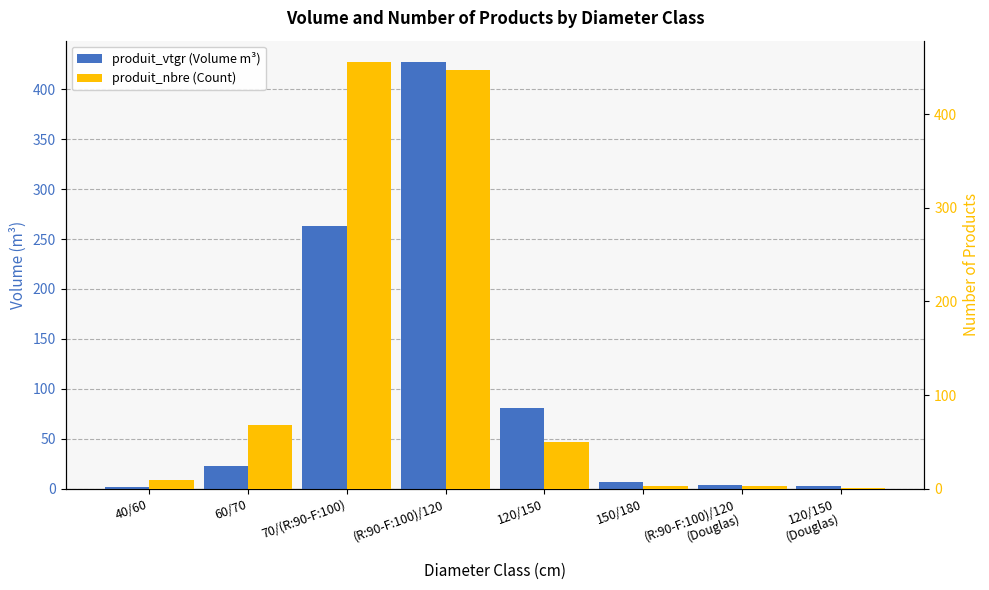

How many values in the produit_nbre (Count) series are below 50?

4